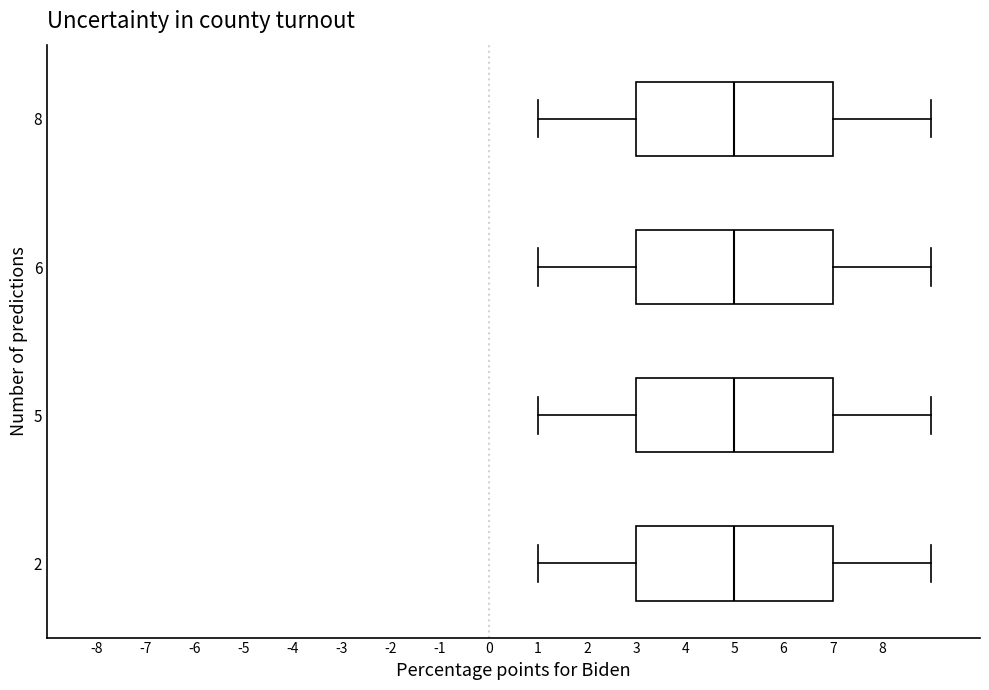

Where does the right whisker of the box at y = 5 end on the x-axis? The values are not printed on the chart, so give them approximately, as read against the axis.

9